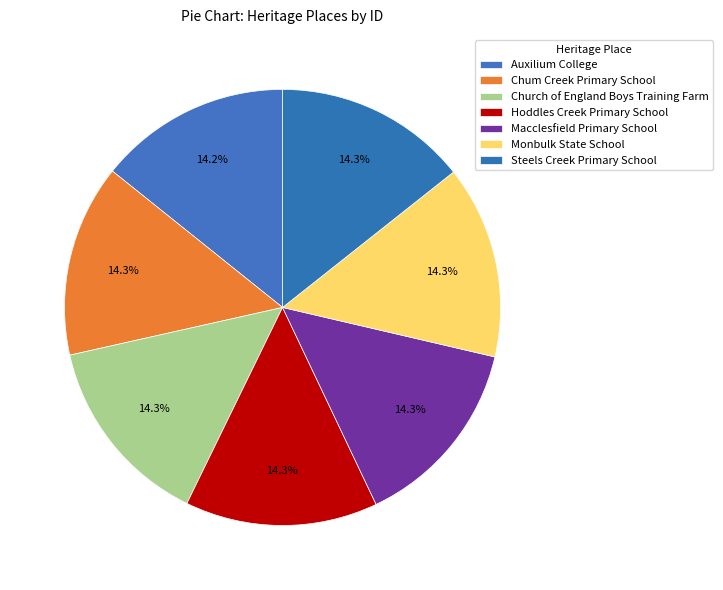

Count the number of slices in the pie.

7